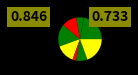

How many slices are in this pie chart?

8